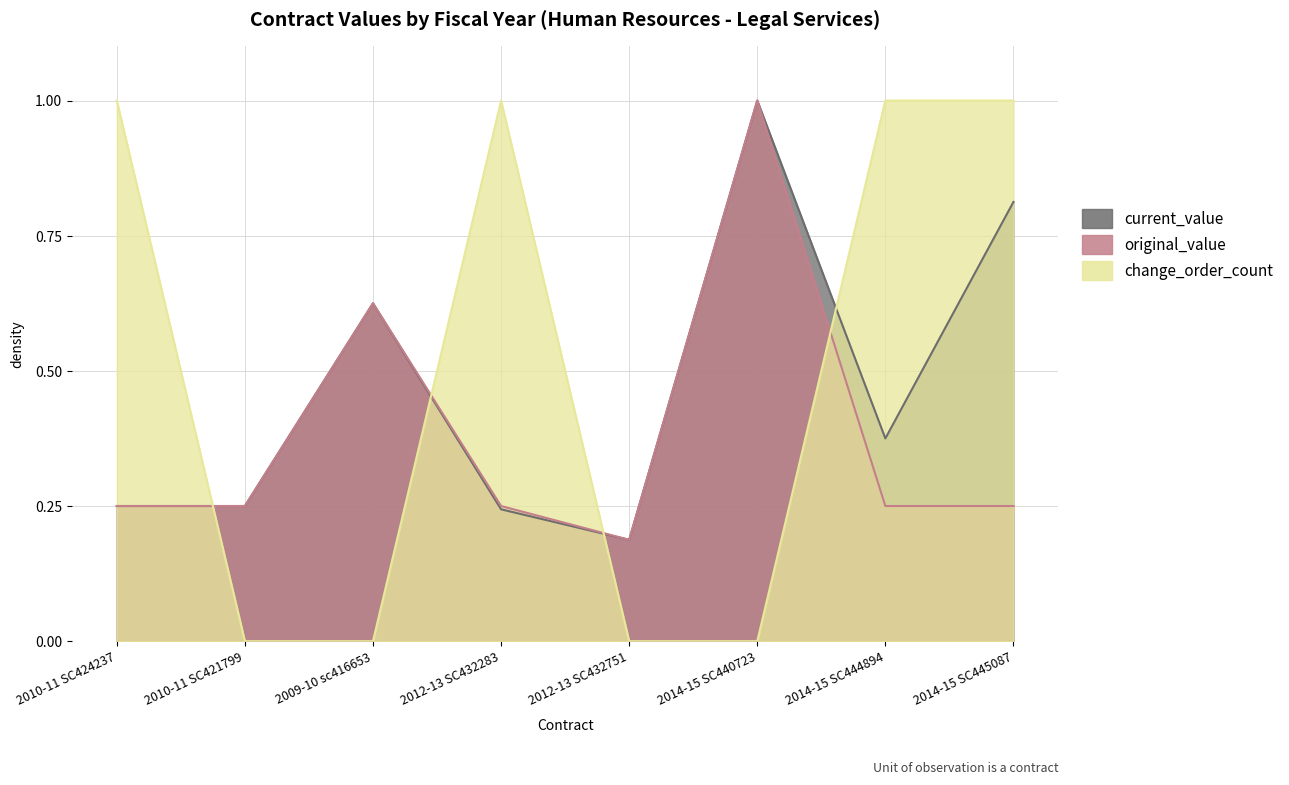

Which series ends up on top after the final intersection of original_value and change_order_count?

change_order_count